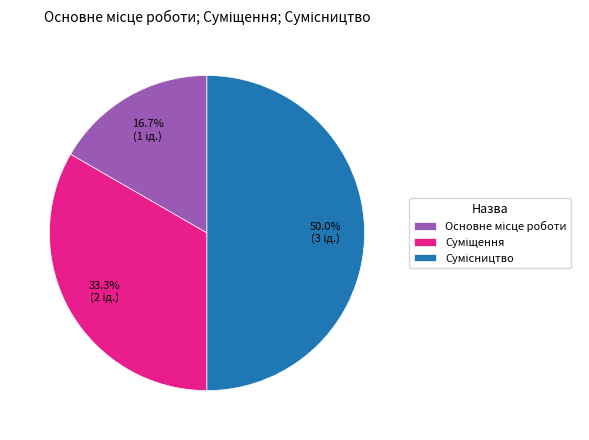

Which has a higher value, Сумісництво or Суміщення?

Сумісництво